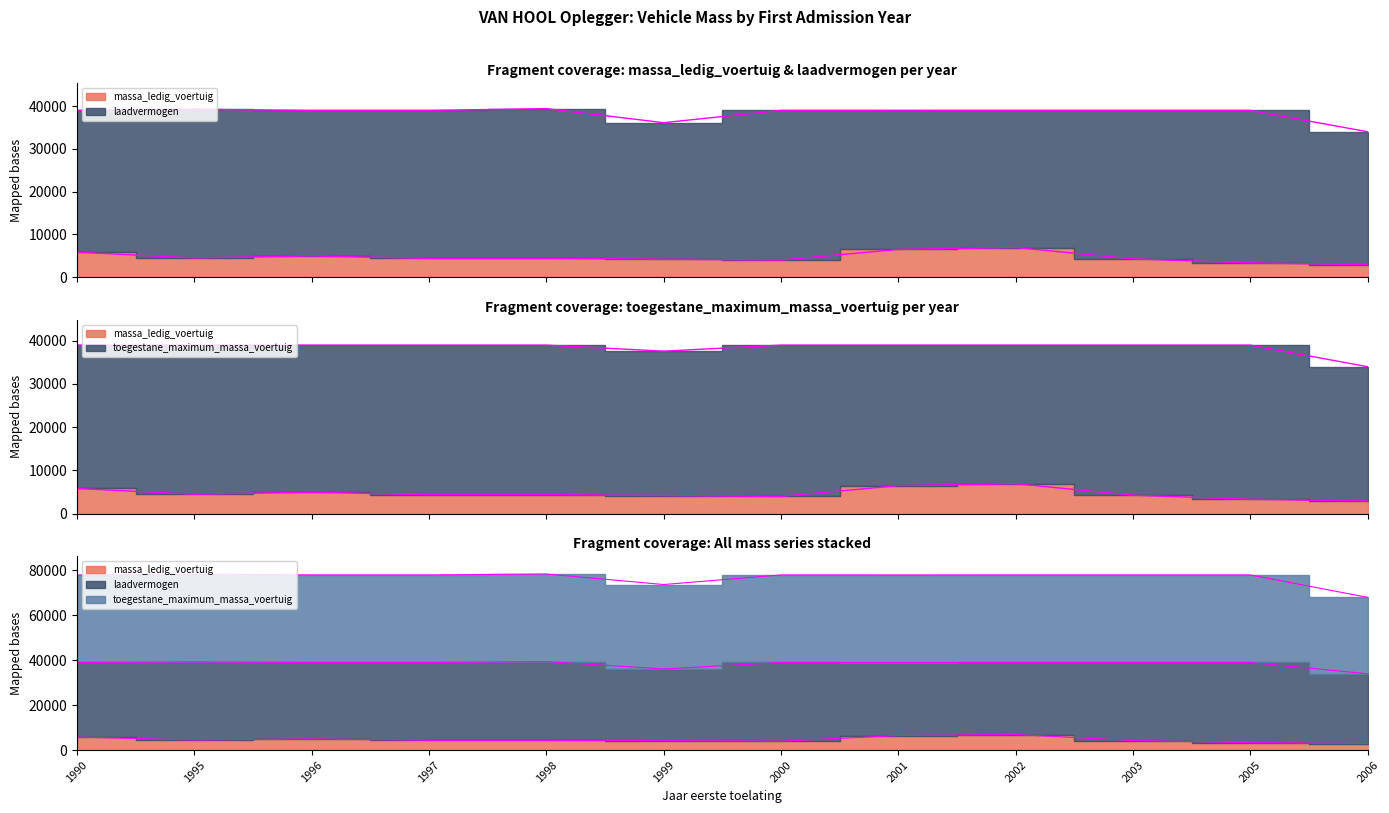

At which category does massa_ledig_voertuig reach its first local peak?

1996